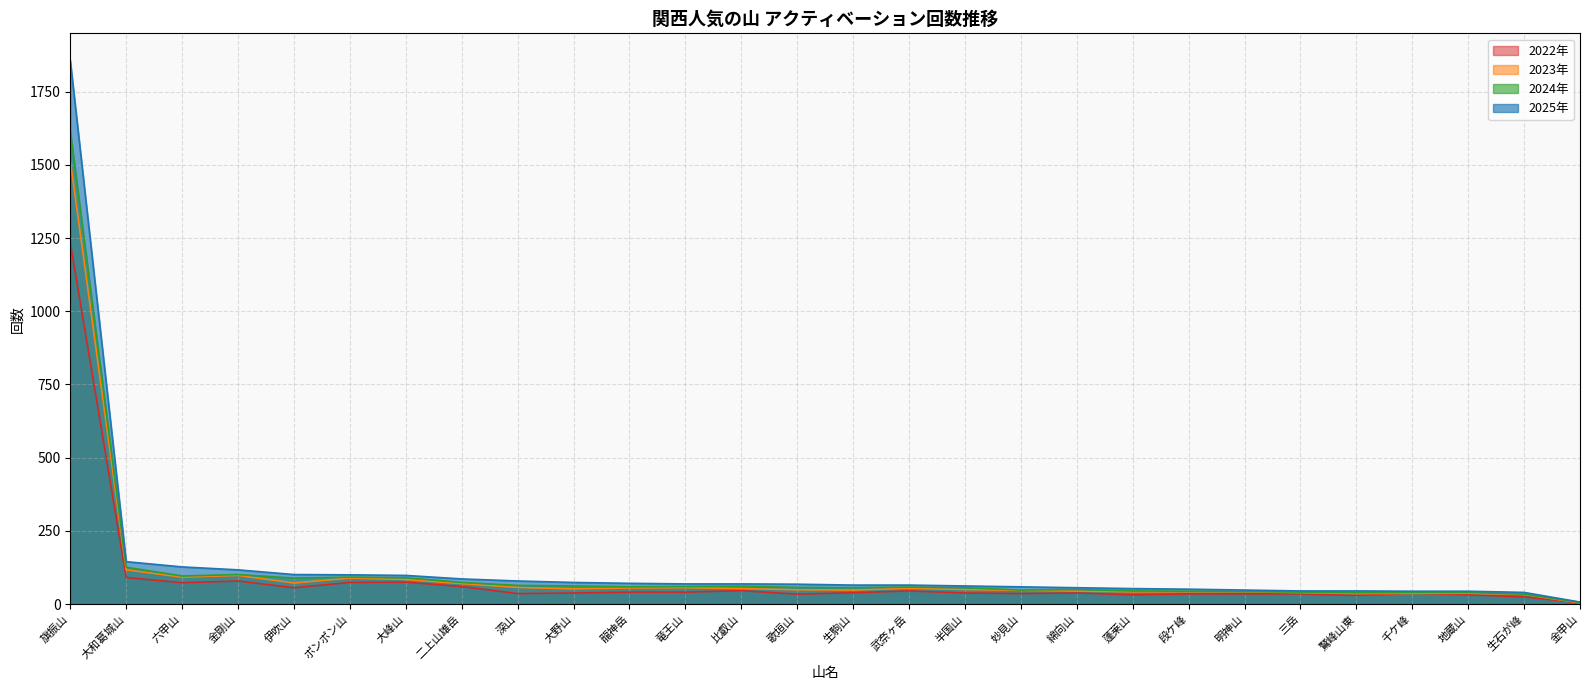

True or false: 2024年 and 2023年 intersect in this chart.

False